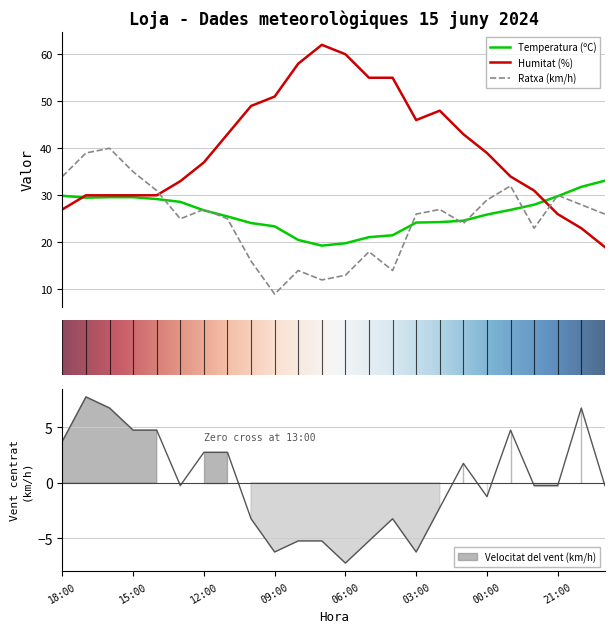

True or false: Temperatura (ºC) has a value of 29.6 at 15:00.

True